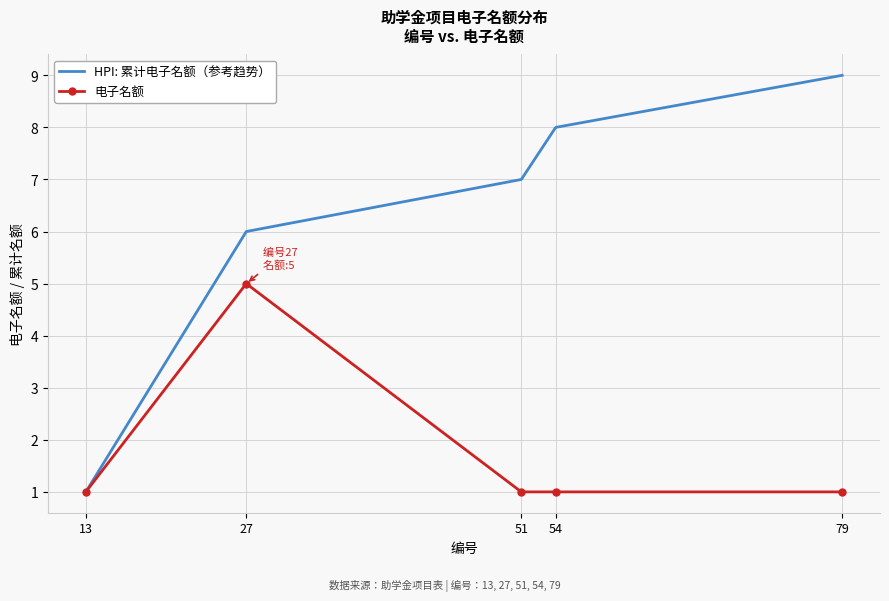

What is the total value across all series at 13?

2